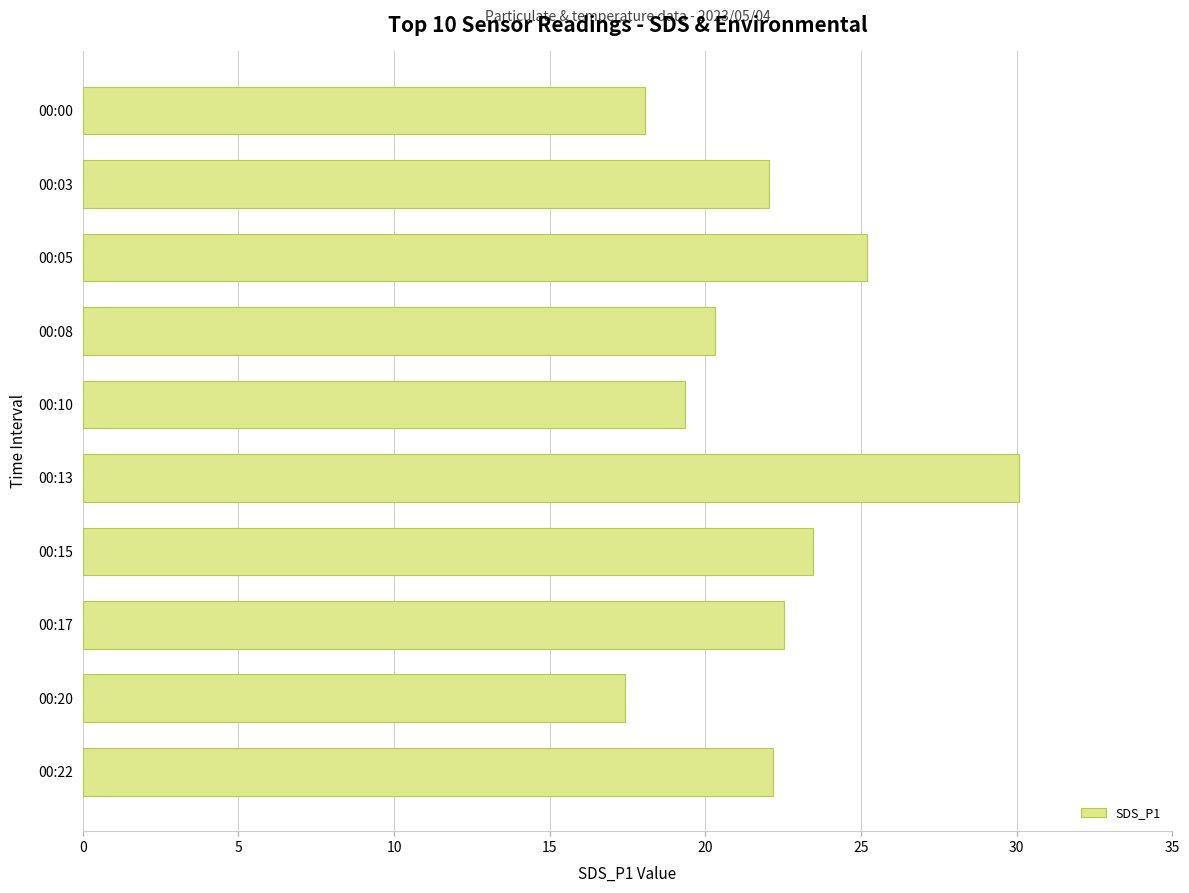

What is the average value?

22.1